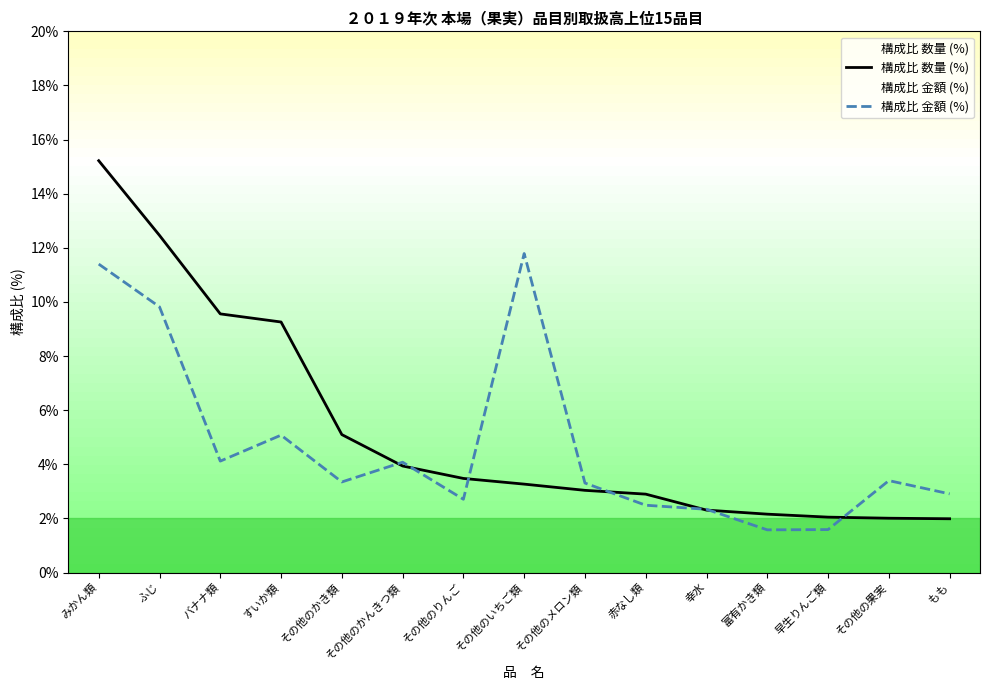

The 構成比 金額 (%) series shows 1.6 at 幸水. True or false?

False